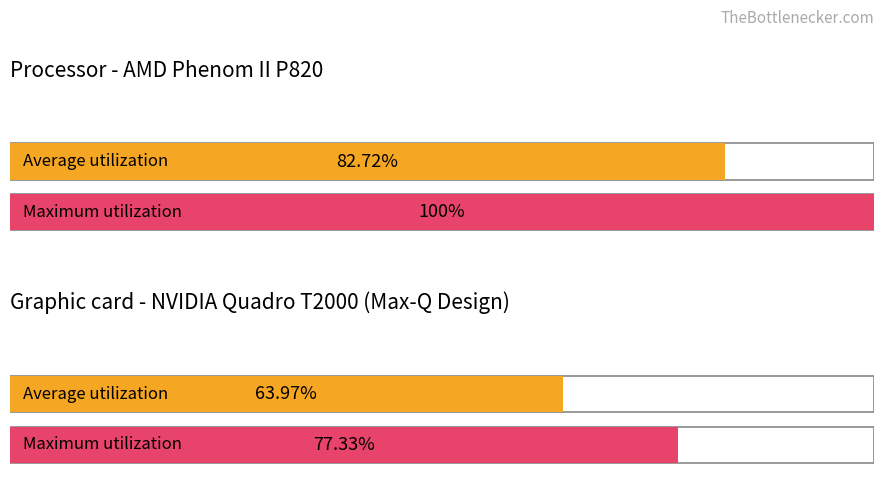

Is the value of Average utilization at 44.07 greater than the value of Maximum utilization at 155.33?

No